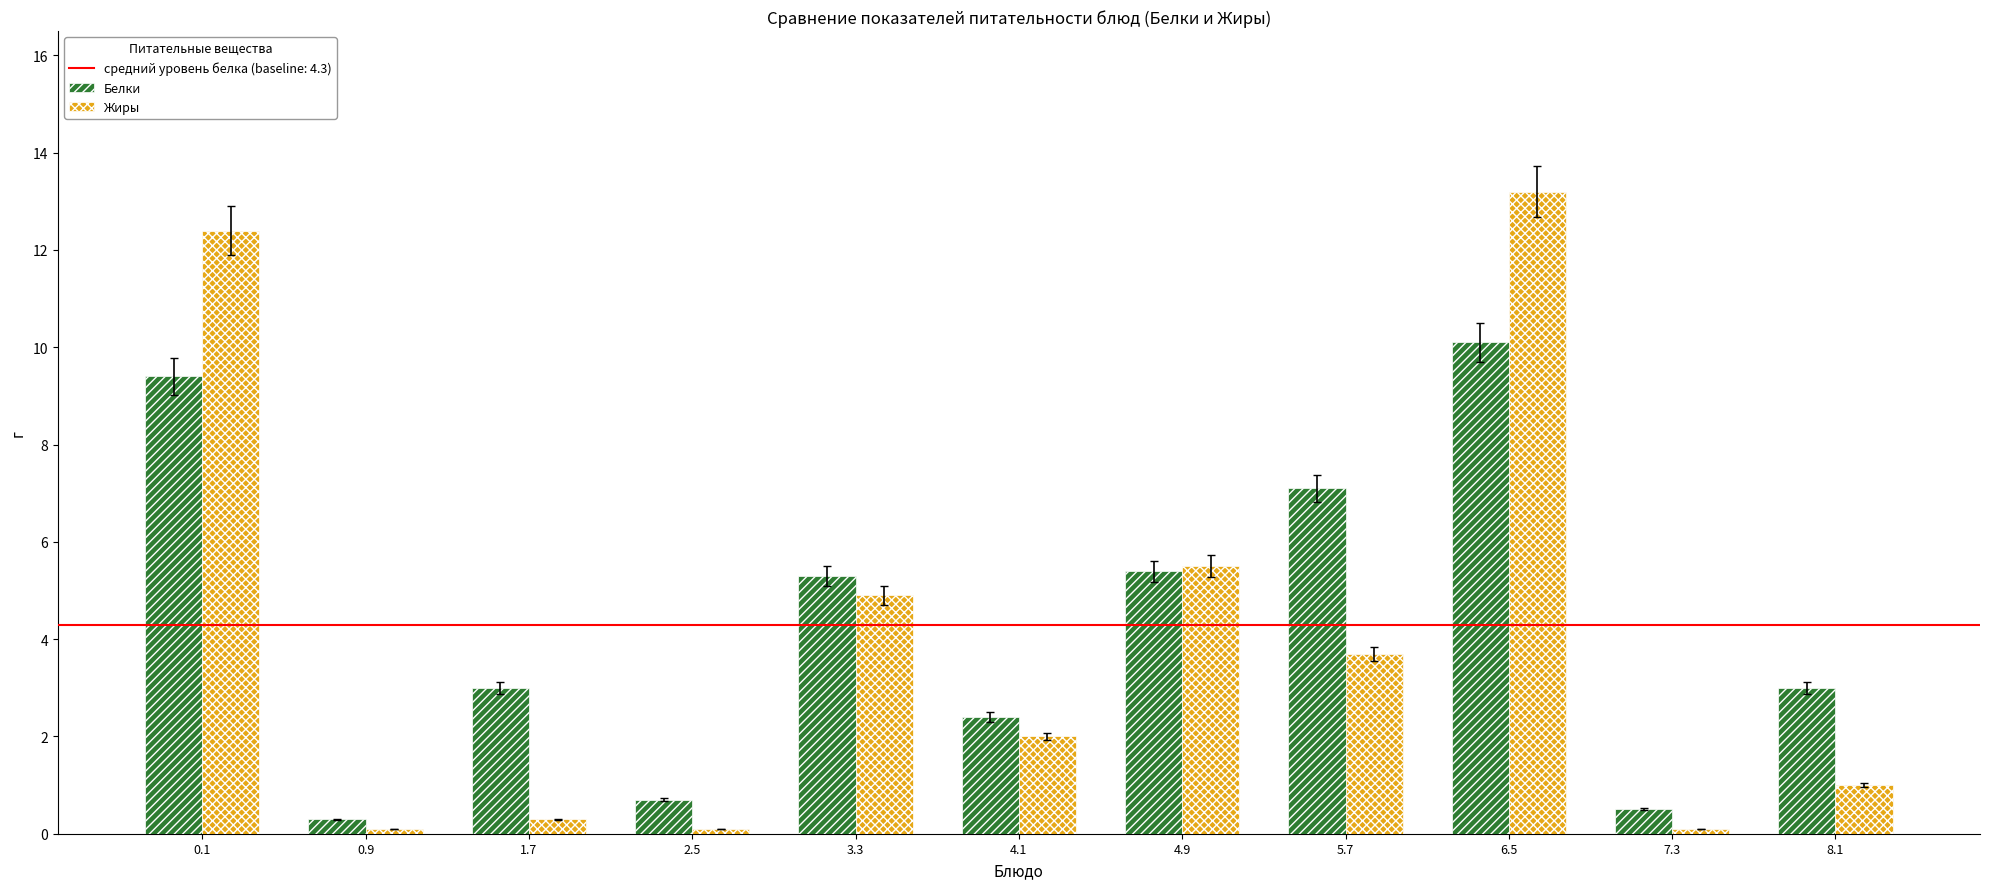

Rank the series by their maximum value, from highest to lowest.

Жиры, Белки